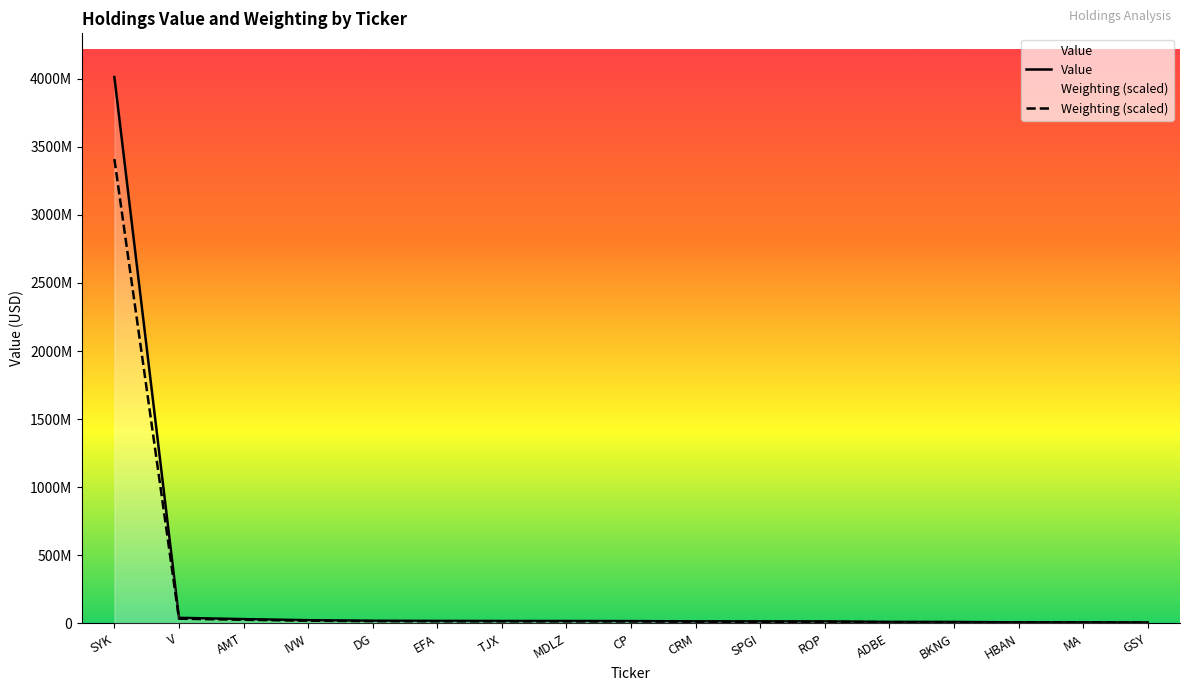

At which category is the sum across all series the highest?

SYK